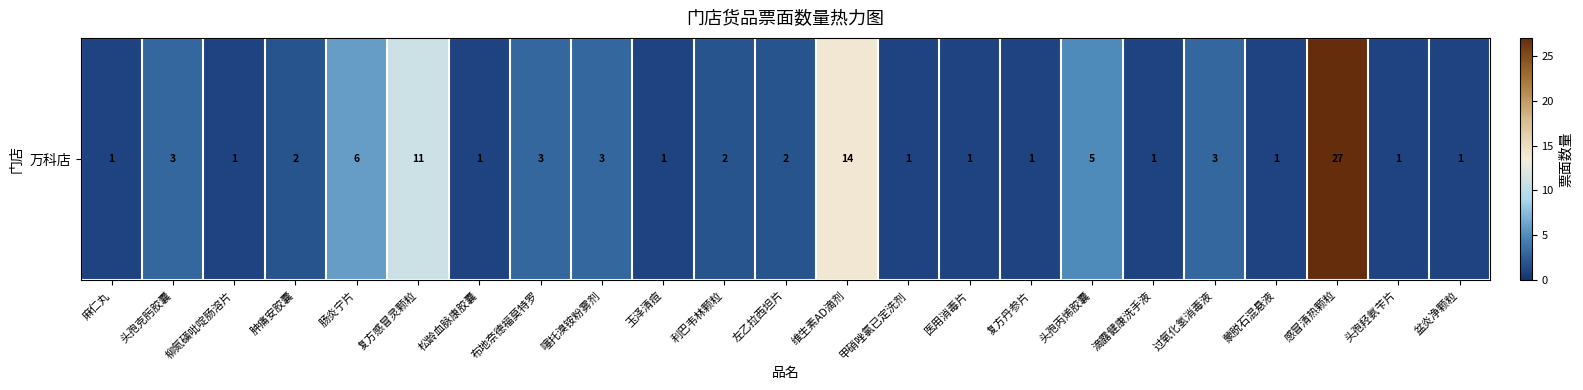

Reading left to right, extract all data points from this chart.

1	3	1	2	6	11	1	3	3	1	2	2	14	1	1	1	5	1	3	1	27	1	1